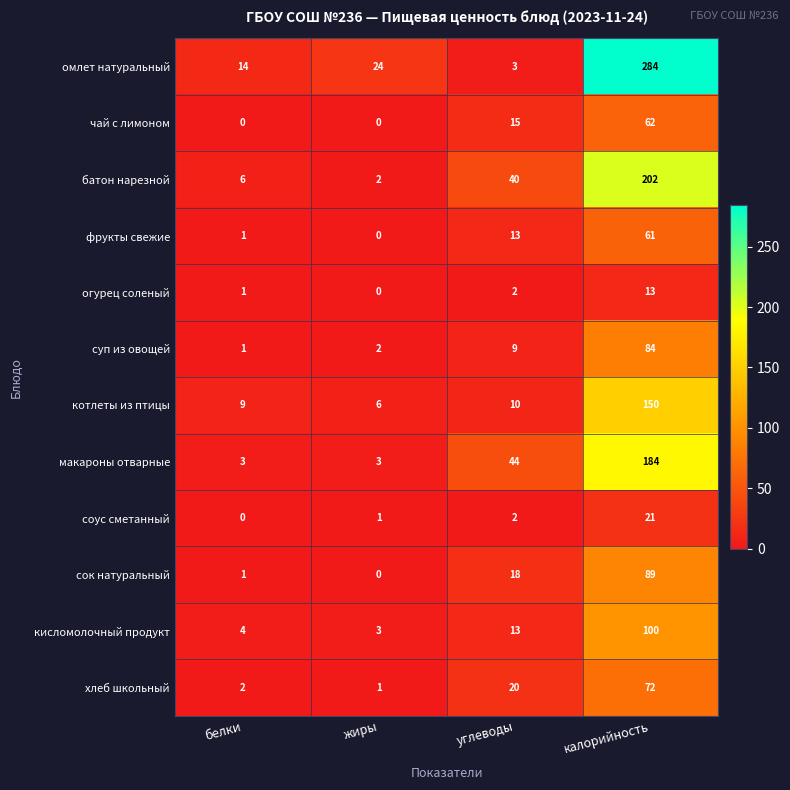

What is the approximate value of кисломолочный продукт at углеводы, to the nearest 5?

15